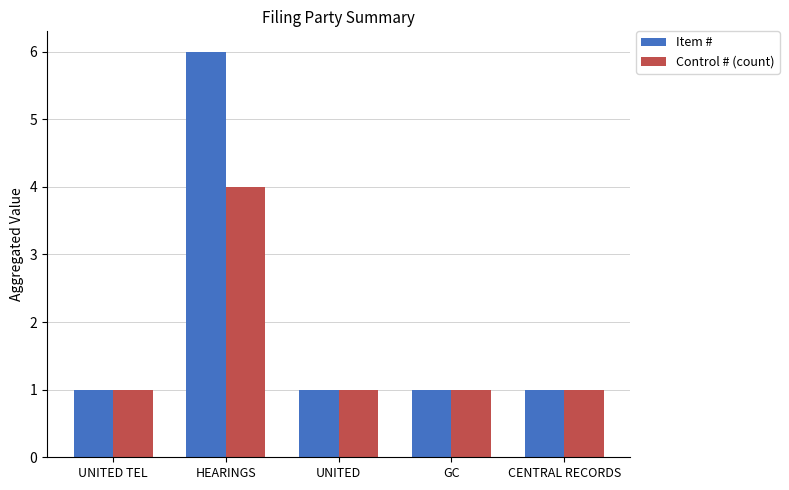

Which series has the largest range (max minus min)?

Item #